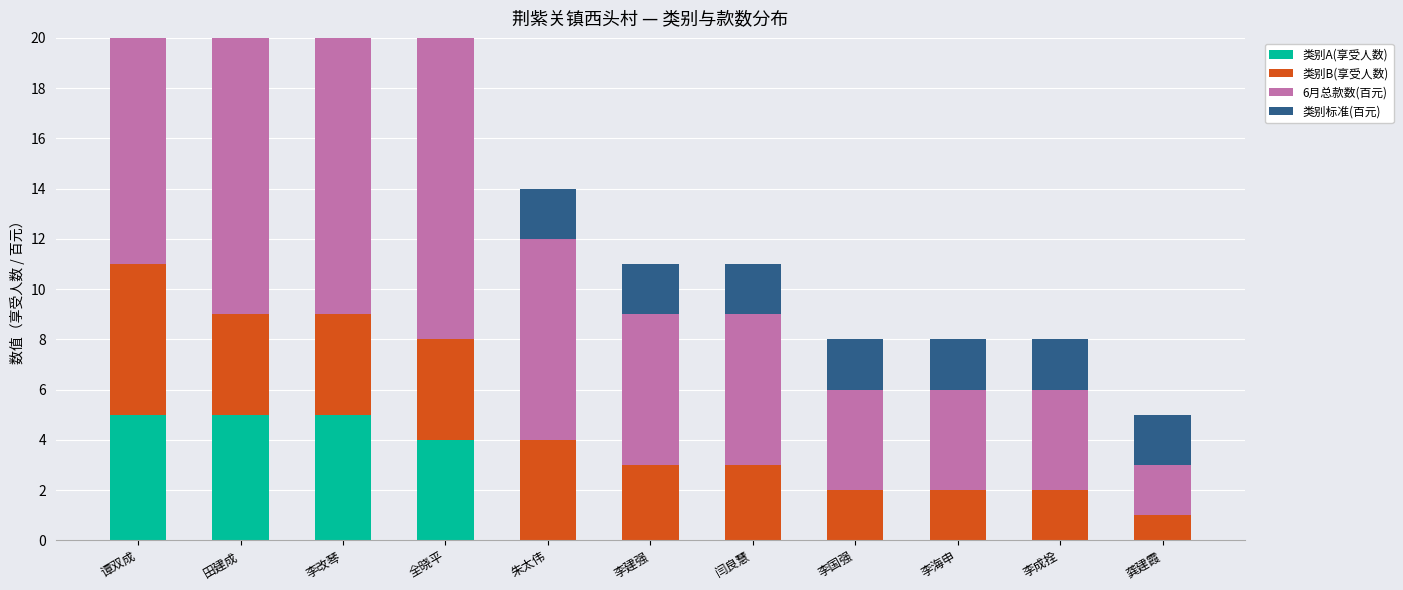

How many values in the 类别B(享受人数) series are below 3?

4